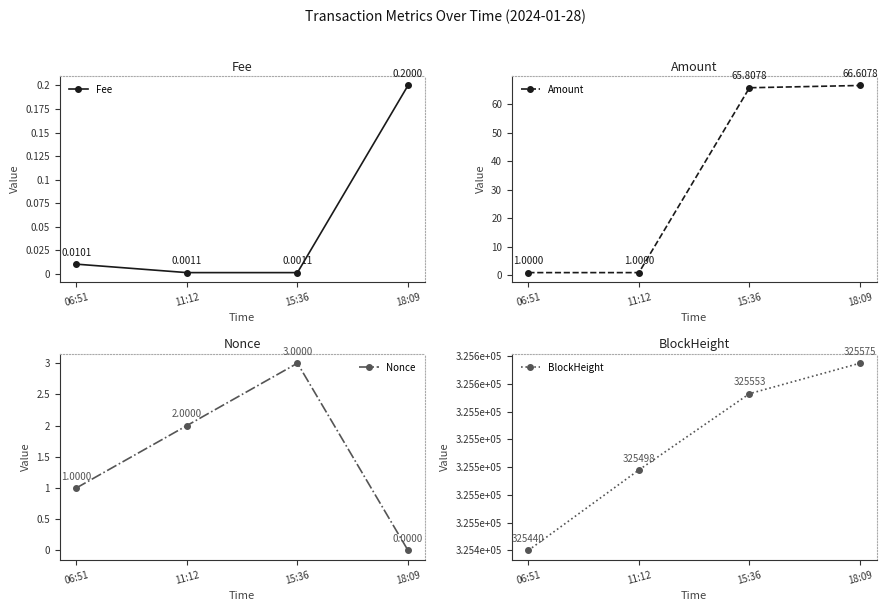

What is the label of the 3rd point from the right?

11:12